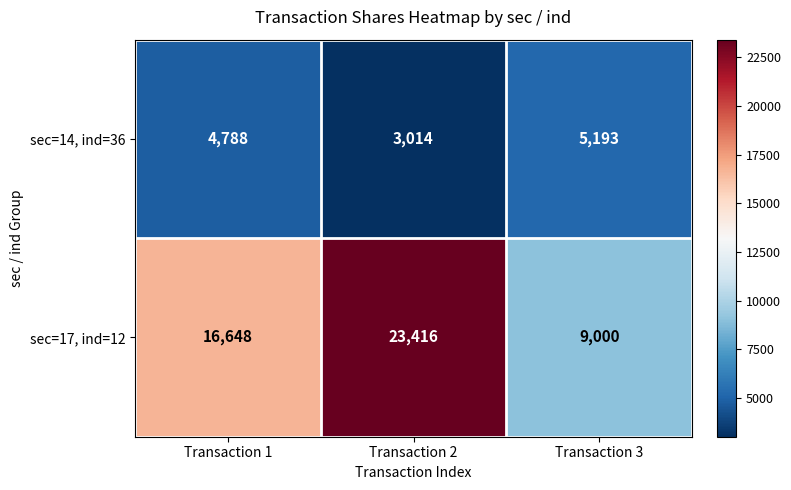

What is the total value across all series at Transaction 2?

26430